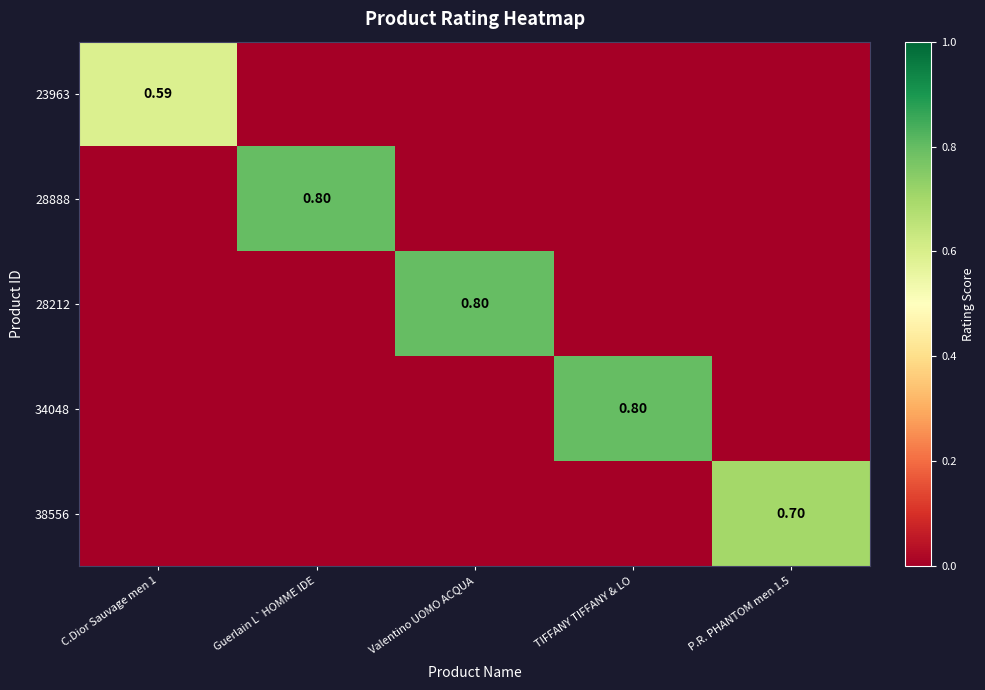

Rank the series by their maximum value, from highest to lowest.

28888, 28212, 34048, 38556, 23963